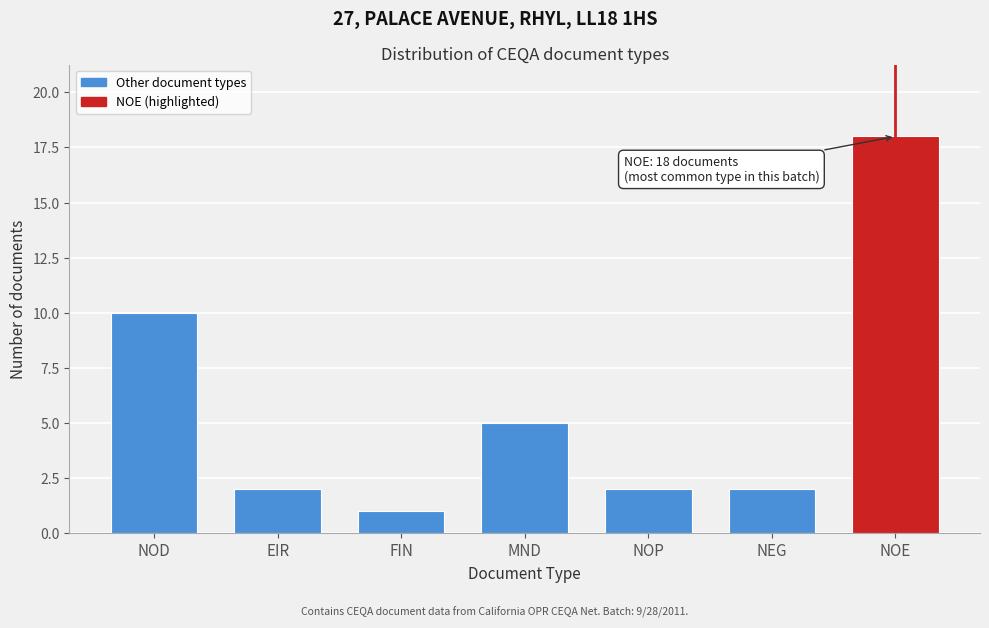

Reading left to right, extract all data points from this chart.

10	2	1	5	2	2	18